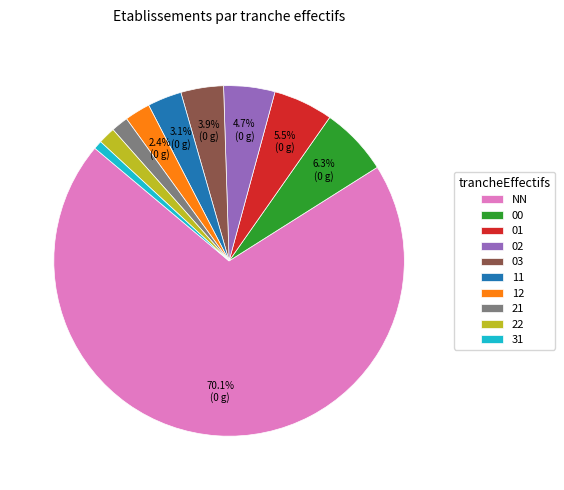

What is the largest slice in the pie chart?

NN